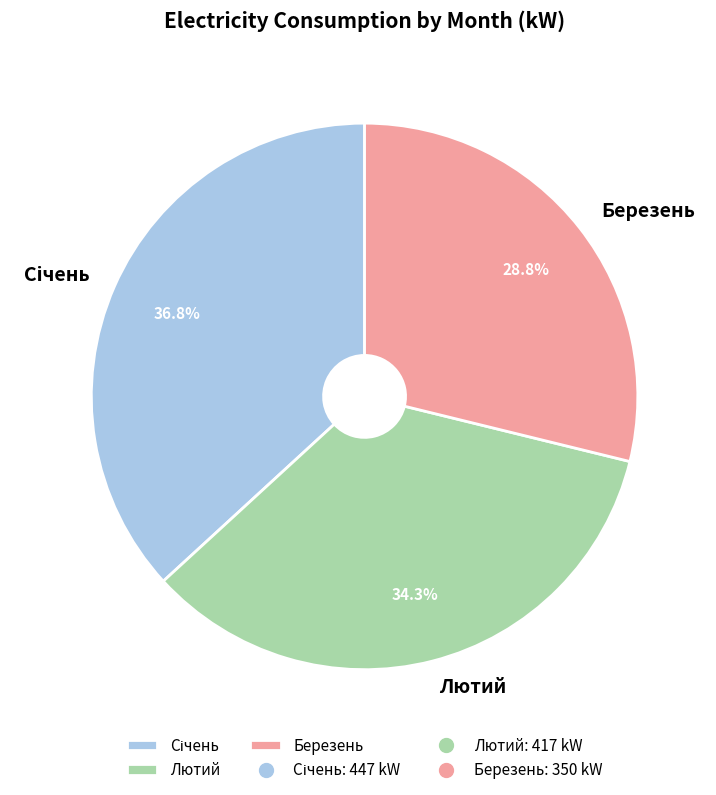

Count the number of slices in the pie.

3